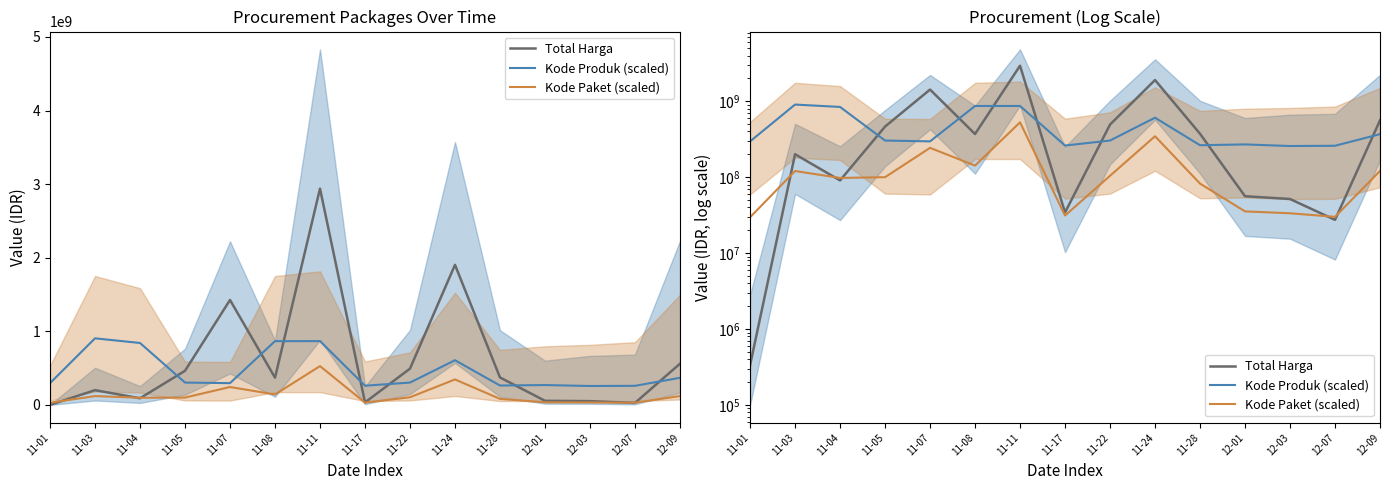

Where is the first local minimum for Kode Paket (scaled)?

11-04